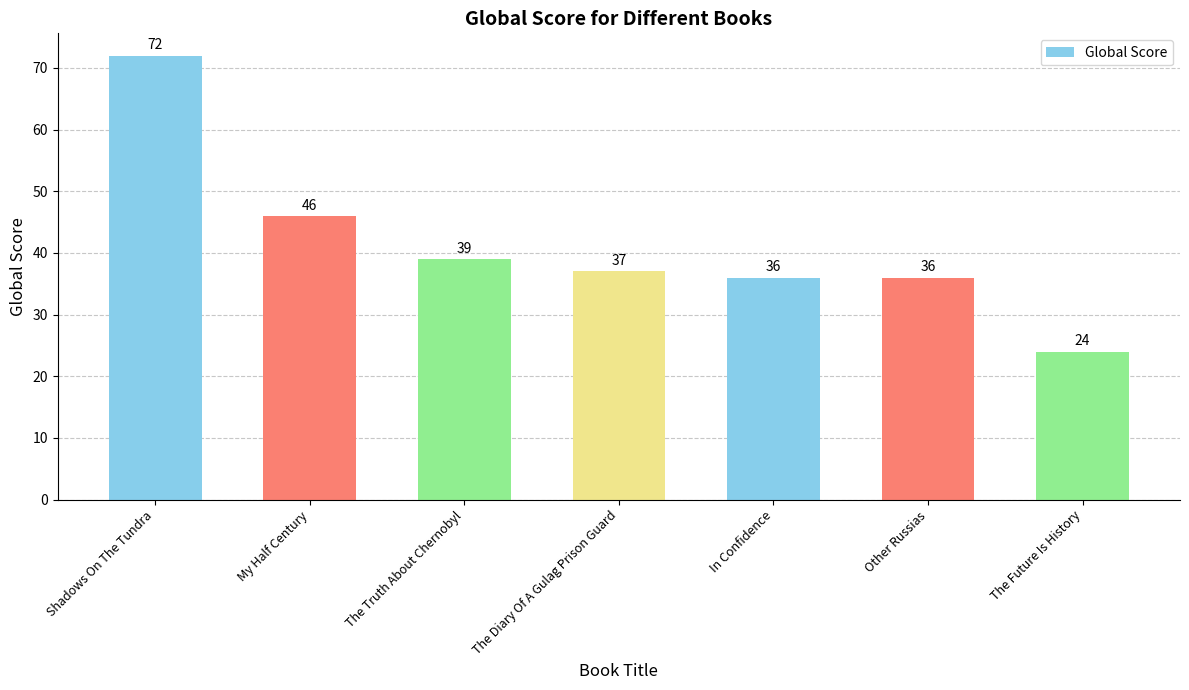

What value does the data have at Other Russias?

36